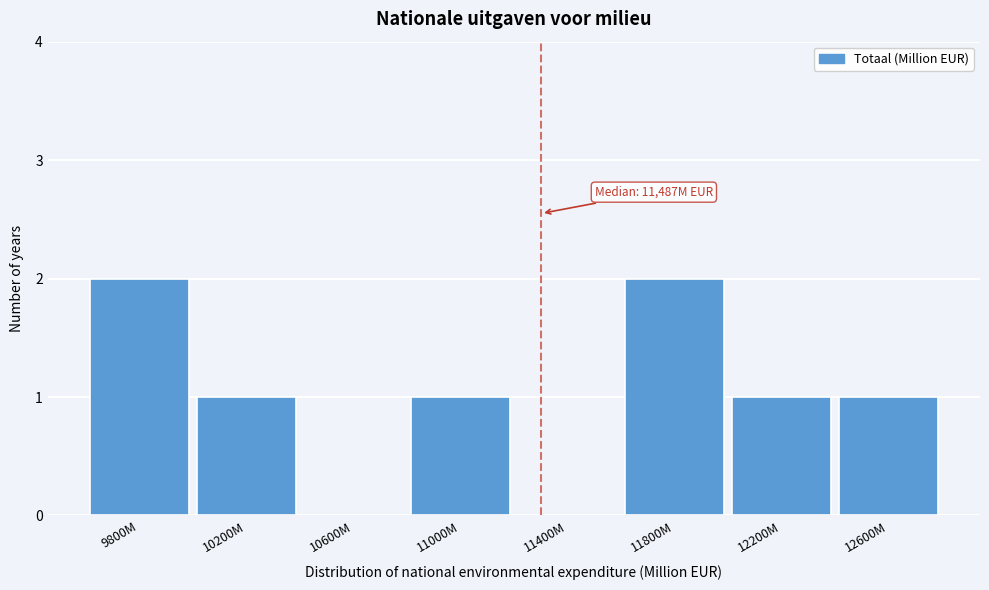

Reading left to right, extract all data points from this chart.

9800M=2	10200M=1	10600M=0	11000M=1	11400M=0	11800M=2	12200M=1	12600M=1